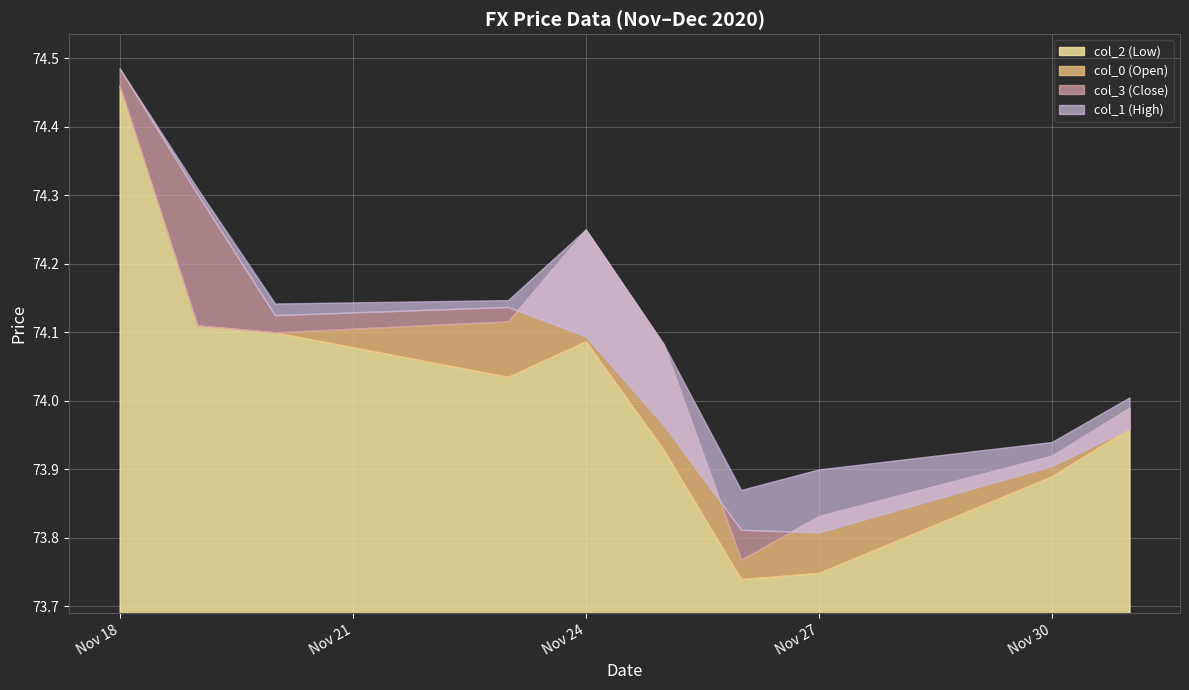

Is the value of col_2 at 2020-11-25 greater than the value of col_0 at 2020-12-01?

No